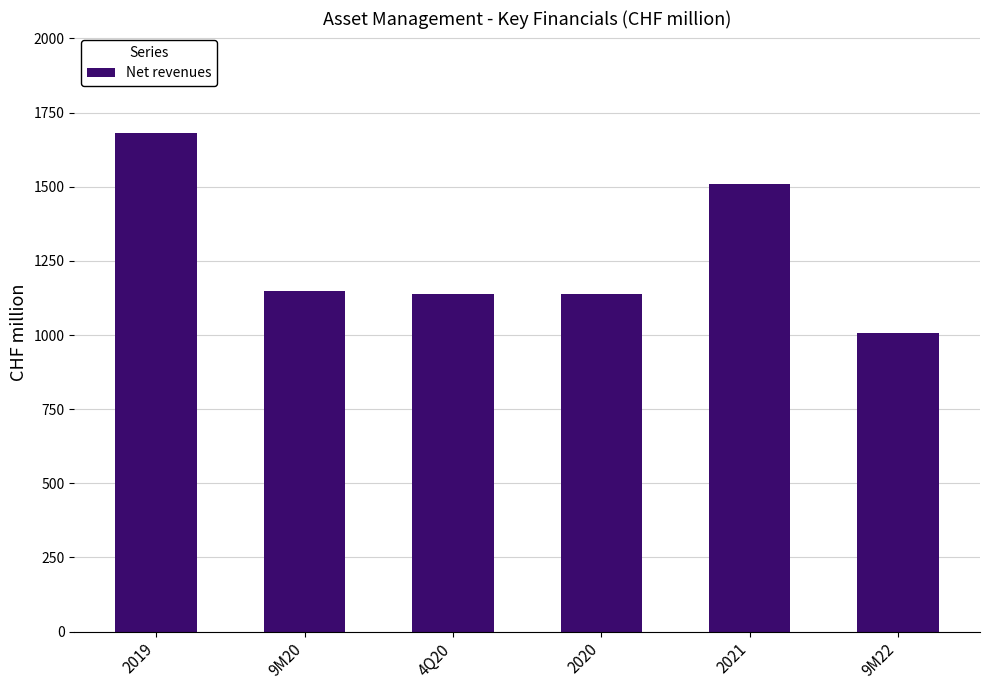

How many bars are there in total?

6